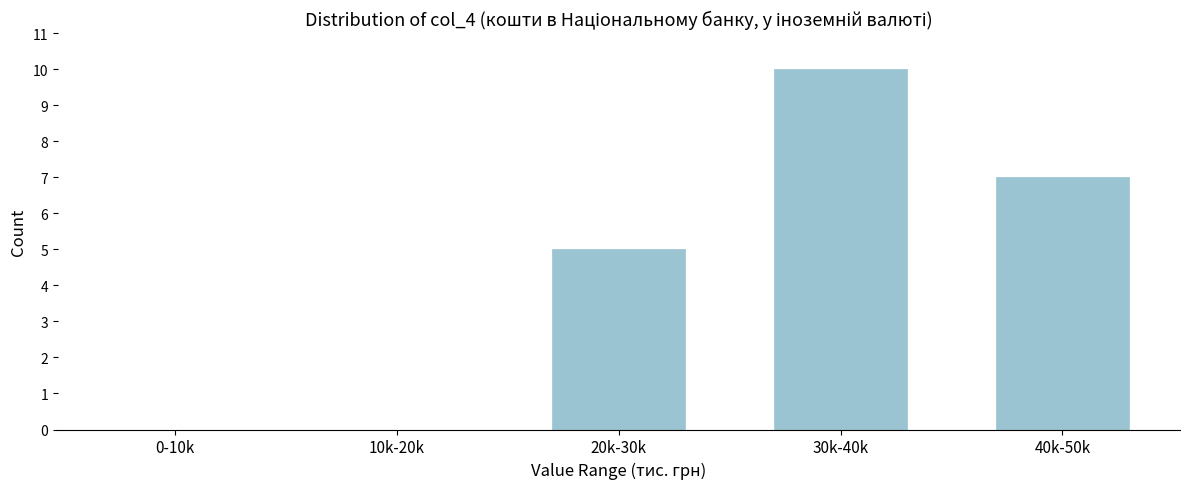

Reading left to right, transcribe all the data shown in this chart.

0-10k=0	10k-20k=0	20k-30k=5	30k-40k=10	40k-50k=7